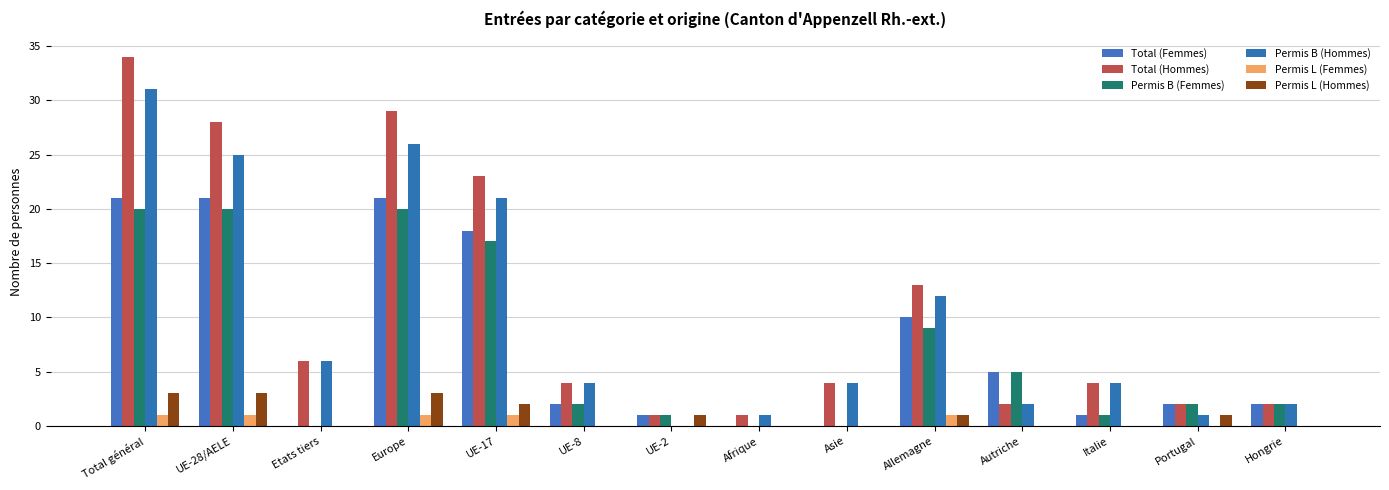

Between Autriche and Portugal, which series saw the biggest shift?

Total (Femmes)